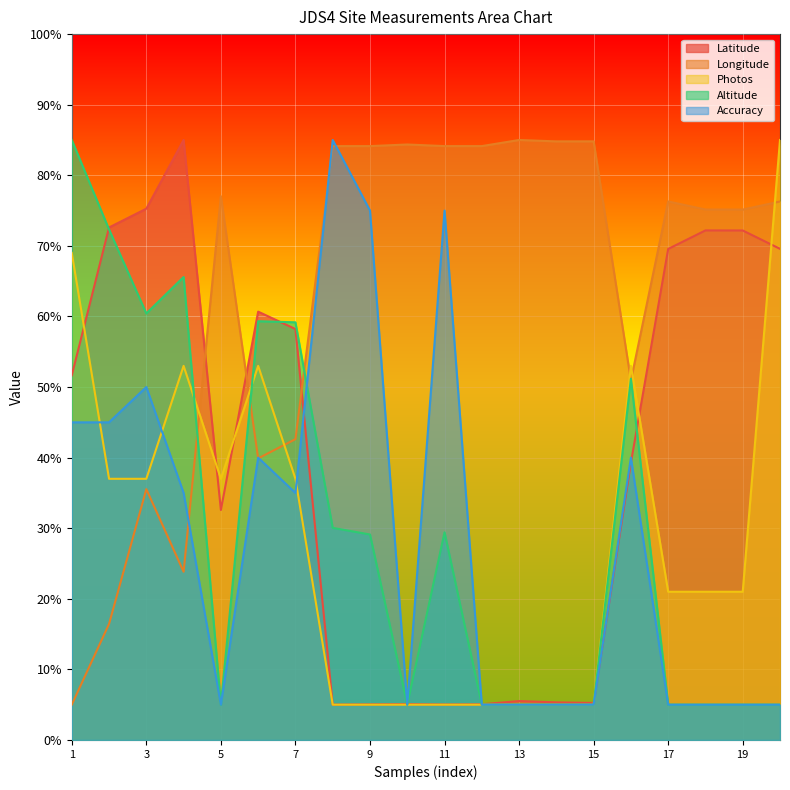

Is it true that Altitude equals 5.0 at 18?

True